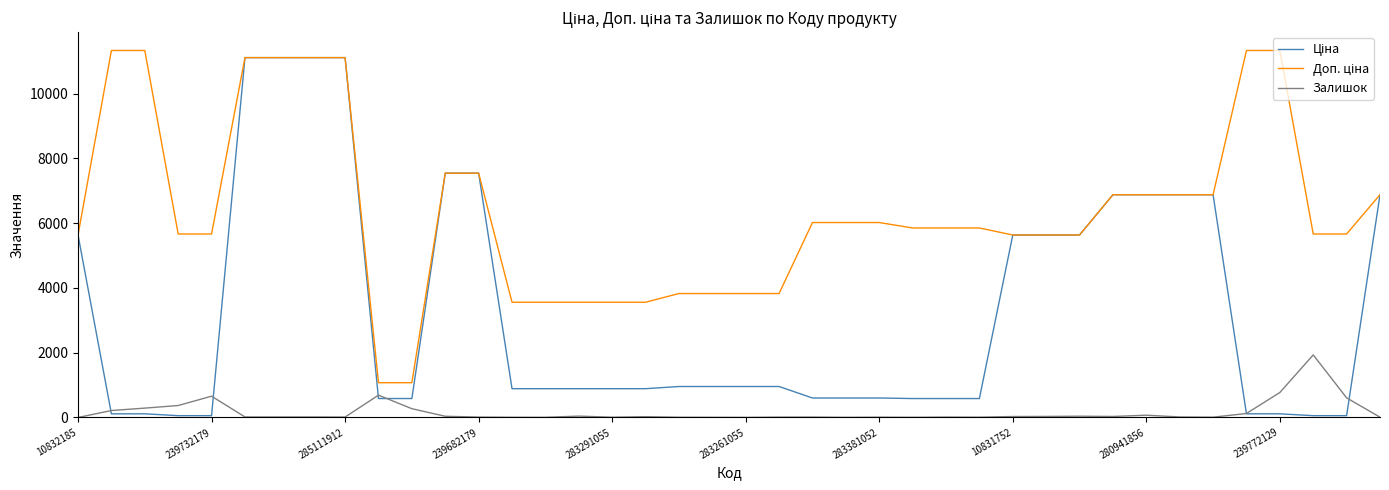

What is the highest value of the Залишок series?

1933.0